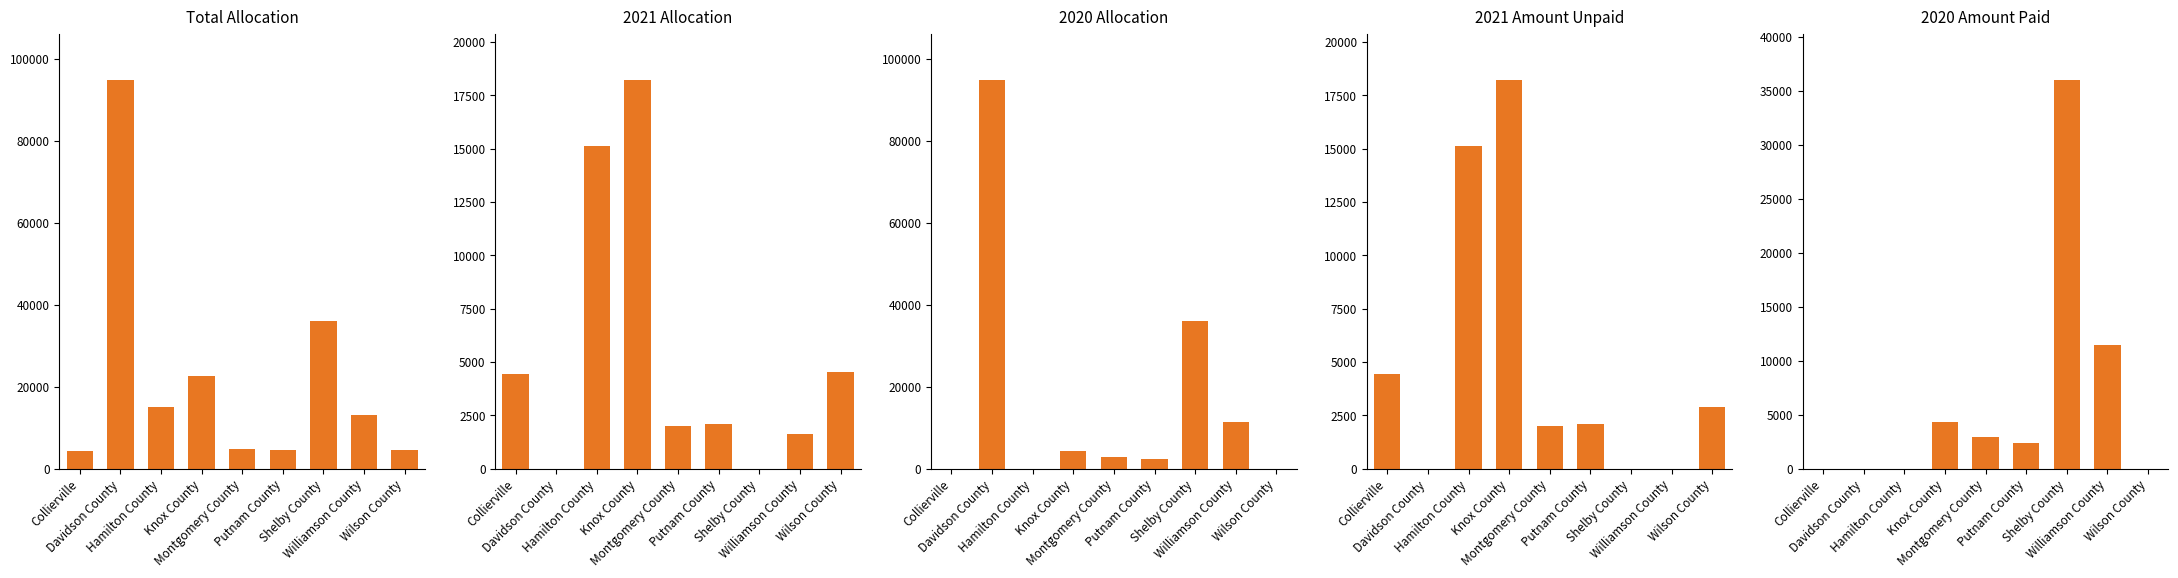

Reading left to right, what are all the values shown in this chart?

Total Allocation: Collierville=4435.7	Davidson County=94733.8	Hamilton County=15121.5	Knox County=22578.6	Montgomery County=4935.6	Putnam County=4519.0	Shelby County=35972.3	Williamson County=13163.5	Wilson County=4539.9
2021 Allocation: Collierville=4435.7	Davidson County=0.0	Hamilton County=15121.5	Knox County=18205.4	Montgomery County=1985.6	Putnam County=2085.4	Shelby County=3.1	Williamson County=1654.1	Wilson County=4539.9
2020 Allocation: Collierville=0.0	Davidson County=94733.8	Hamilton County=0.0	Knox County=4373.2	Montgomery County=2950.0	Putnam County=2433.7	Shelby County=35969.2	Williamson County=11509.4	Wilson County=0.0
2021 Amount Unpaid: Collierville=4435.7	Davidson County=0.0	Hamilton County=15121.5	Knox County=18205.4	Montgomery County=1985.6	Putnam County=2085.4	Shelby County=3.1	Williamson County=0.0	Wilson County=2889.9
2020 Amount Paid: Collierville=0.0	Davidson County=0.0	Hamilton County=0.0	Knox County=4373.2	Montgomery County=2950.0	Putnam County=2433.7	Shelby County=35969.2	Williamson County=11509.4	Wilson County=0.0